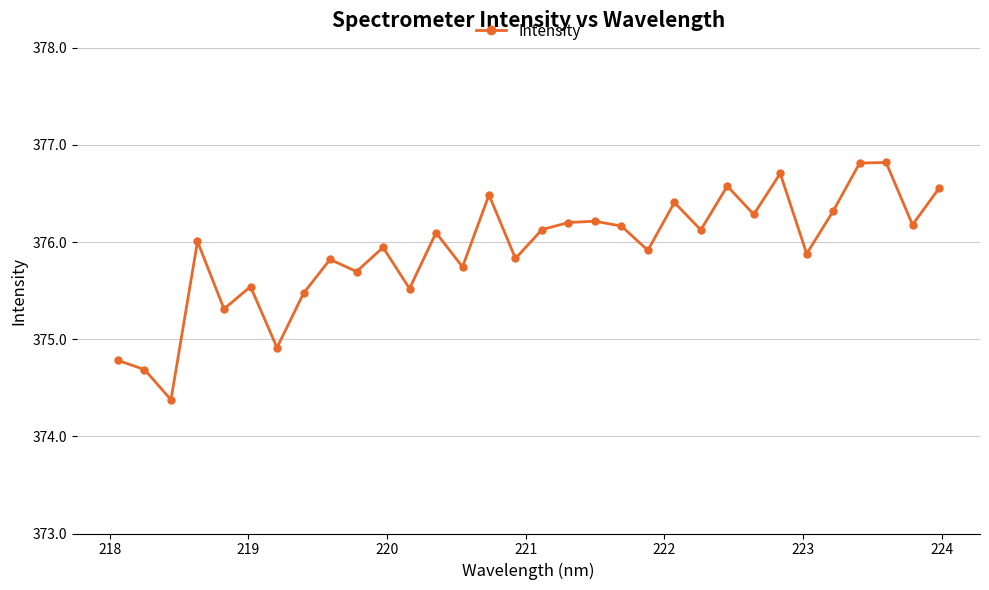

What is the value of the 10th point from the left?

375.7